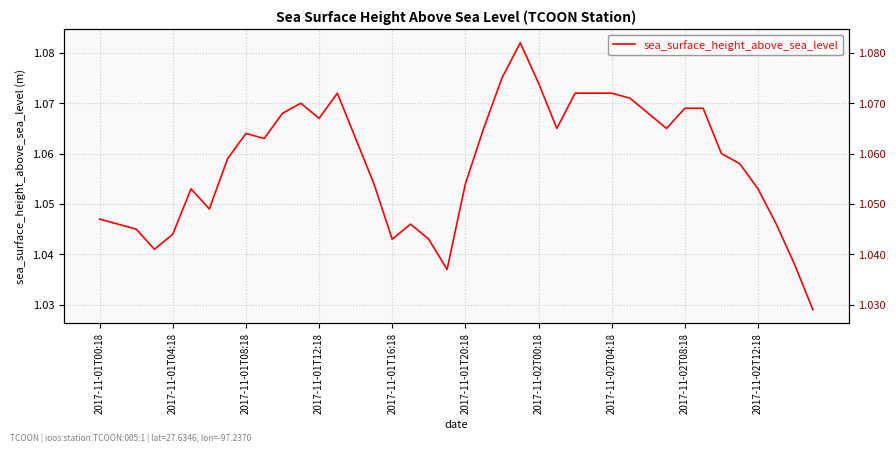

What is the smallest value displayed?

1.0